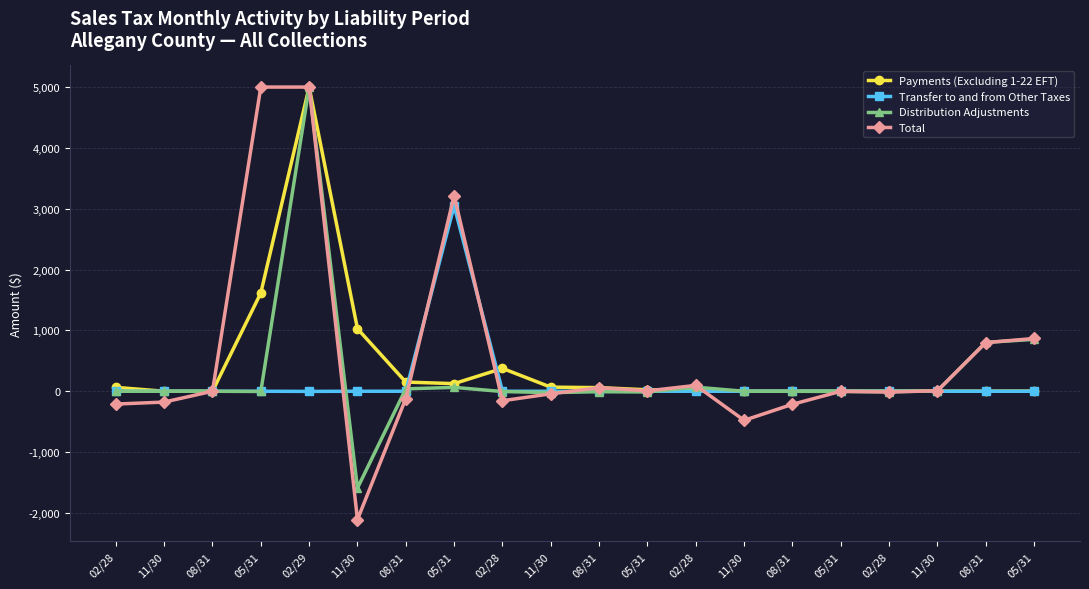

How many values in the Transfer to and from Other Taxes series are below 0?

1